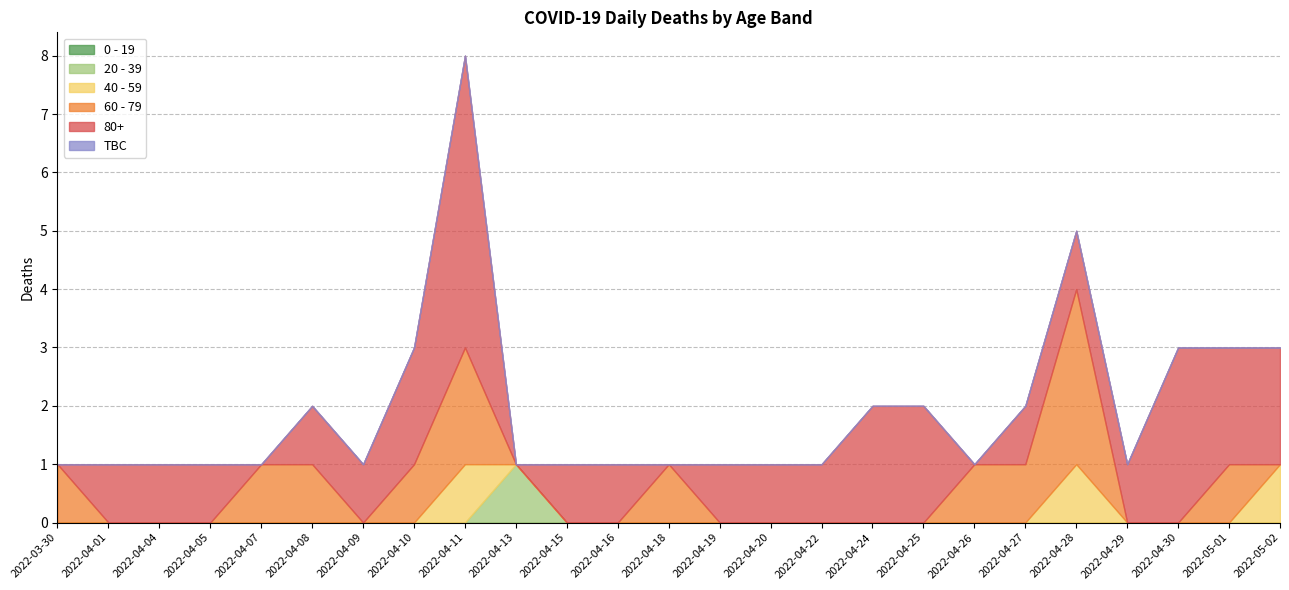

List the series in order of their peak value, lowest first.

0 - 19, TBC, 20 - 39, 40 - 59, 60 - 79, 80+